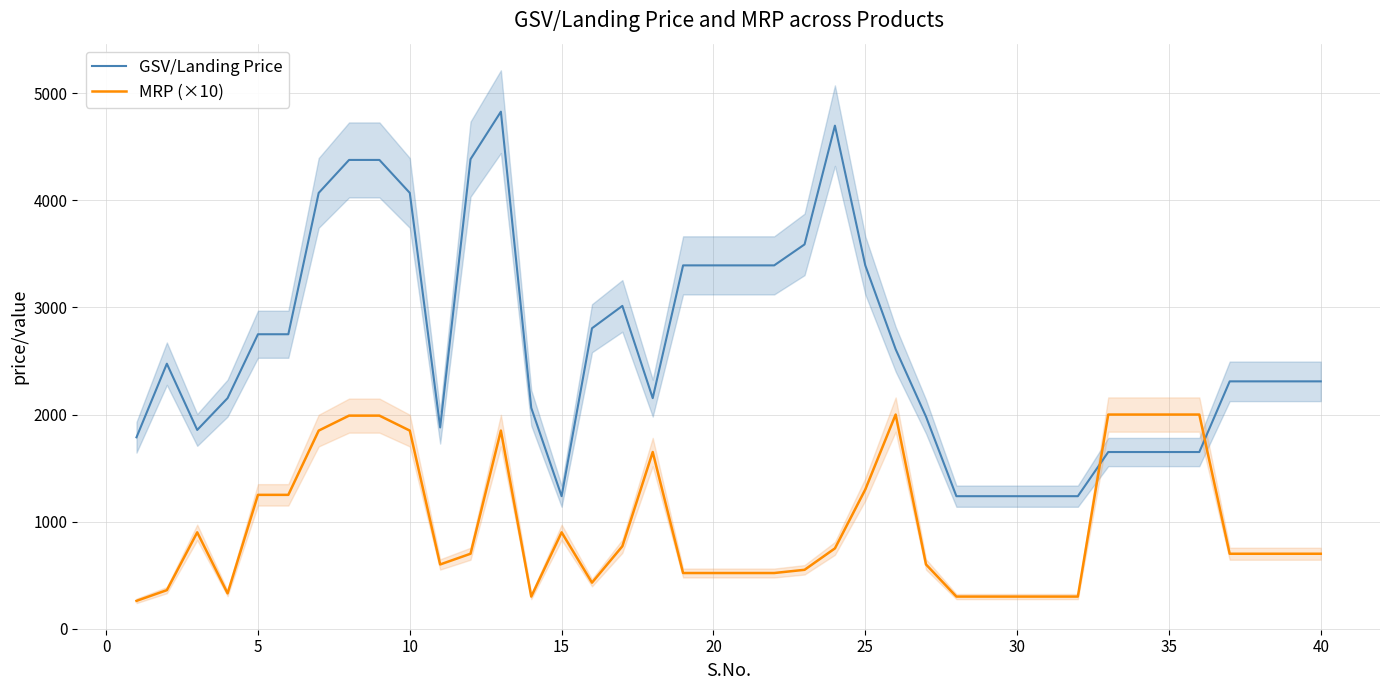

How many times do GSV/Landing Price and MRP (×10) cross each other?

2